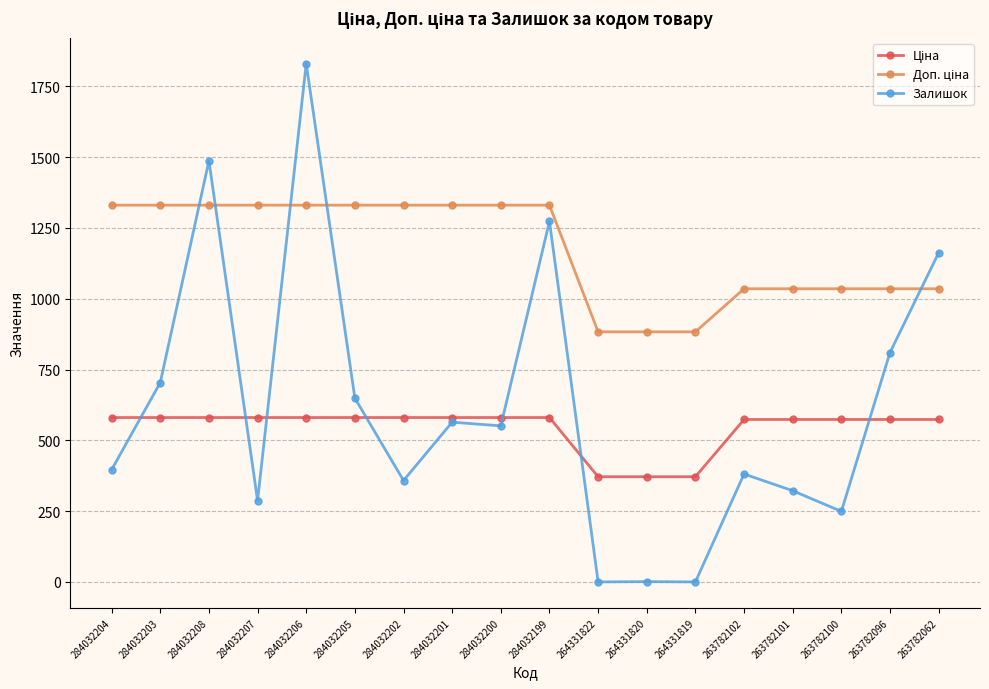

What is the spread (max minus min) of values at 263782100?

786.1